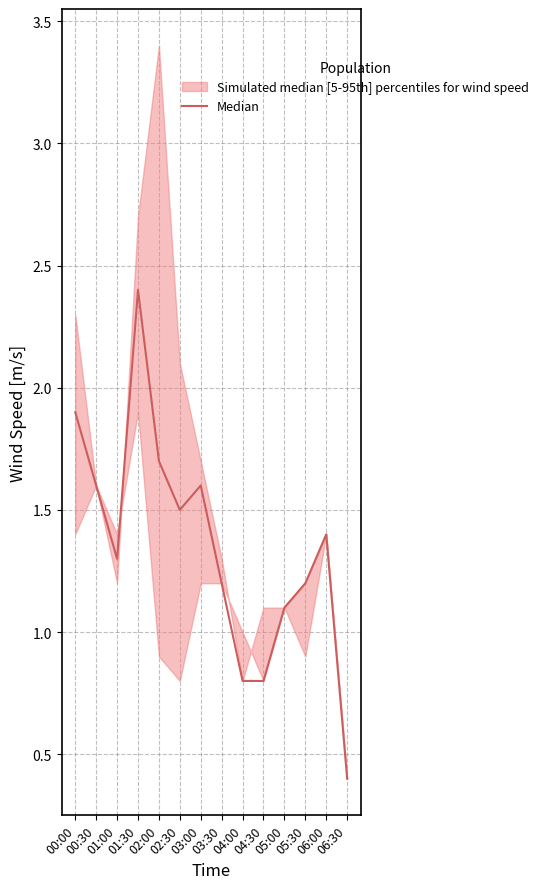

Reading right to left, what are all the values shown in this chart?

06:30=0.4	06:00=1.4	05:30=1.2	05:00=1.1	04:30=0.8	04:00=0.8	03:30=1.2	03:00=1.6	02:30=1.5	02:00=1.7	01:30=2.4	01:00=1.3	00:30=1.6	00:00=1.9